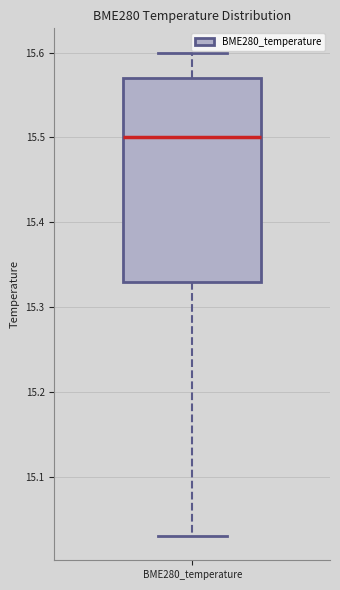

Transcribe this box plot: give where the median line is, the range the box spans, and where the two whiskers end, as read against the y-axis. The values are not printed on the chart, so give them approximately, as read against the axis.

median 15.50, box 15.33 to 15.57, whiskers 15.03 to 15.60